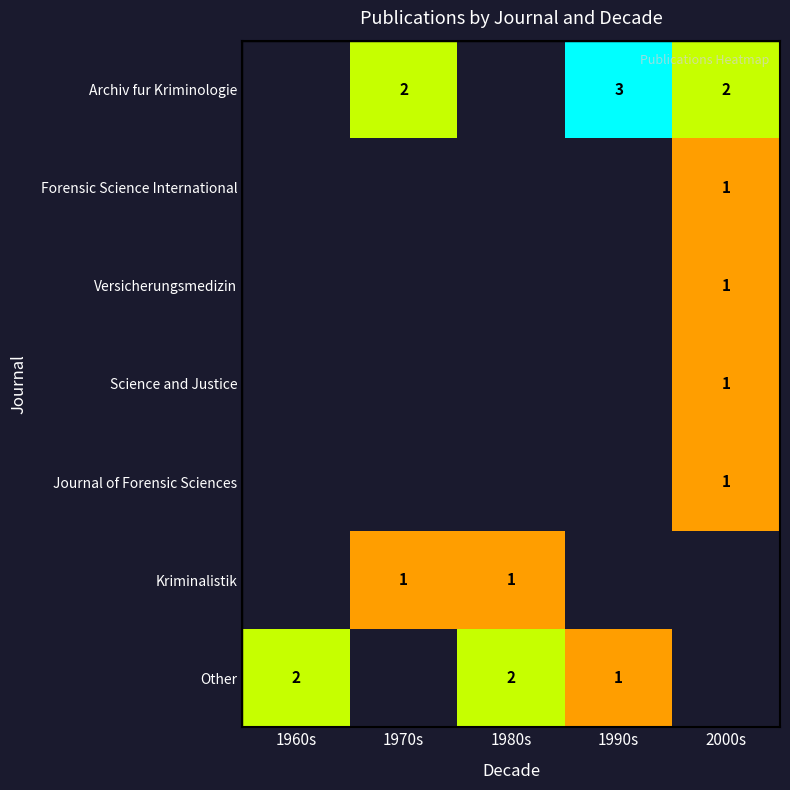

Is it true that Archiv fur Kriminologie equals 3 at 1990s?

True